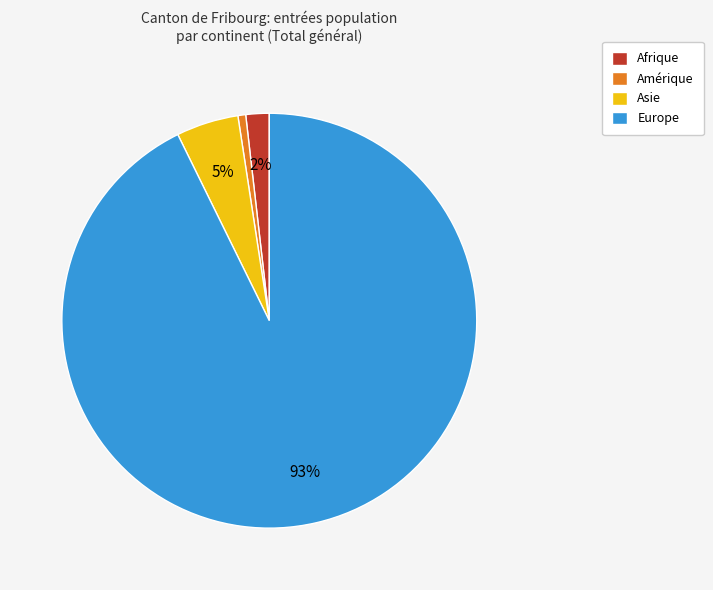

Which category accounts for the majority?

Europe